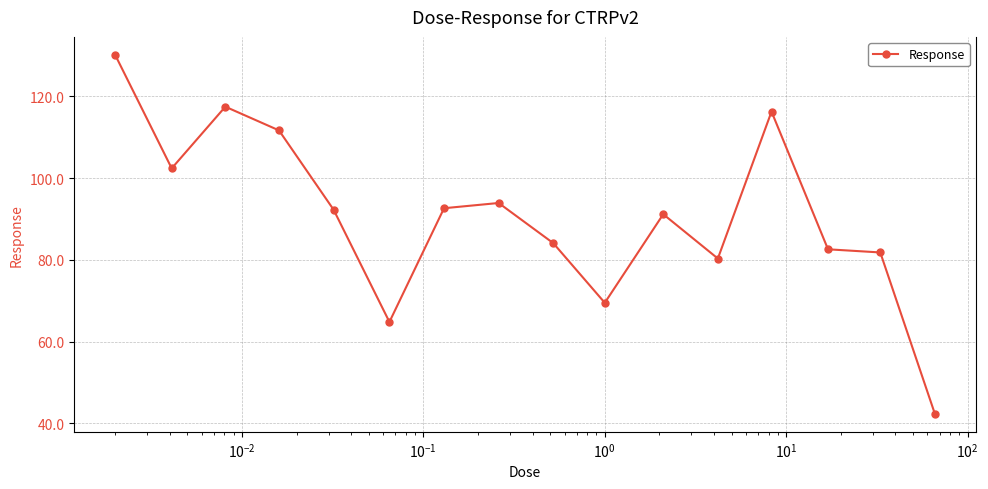

What is the value of the 14th point from the left?

82.6